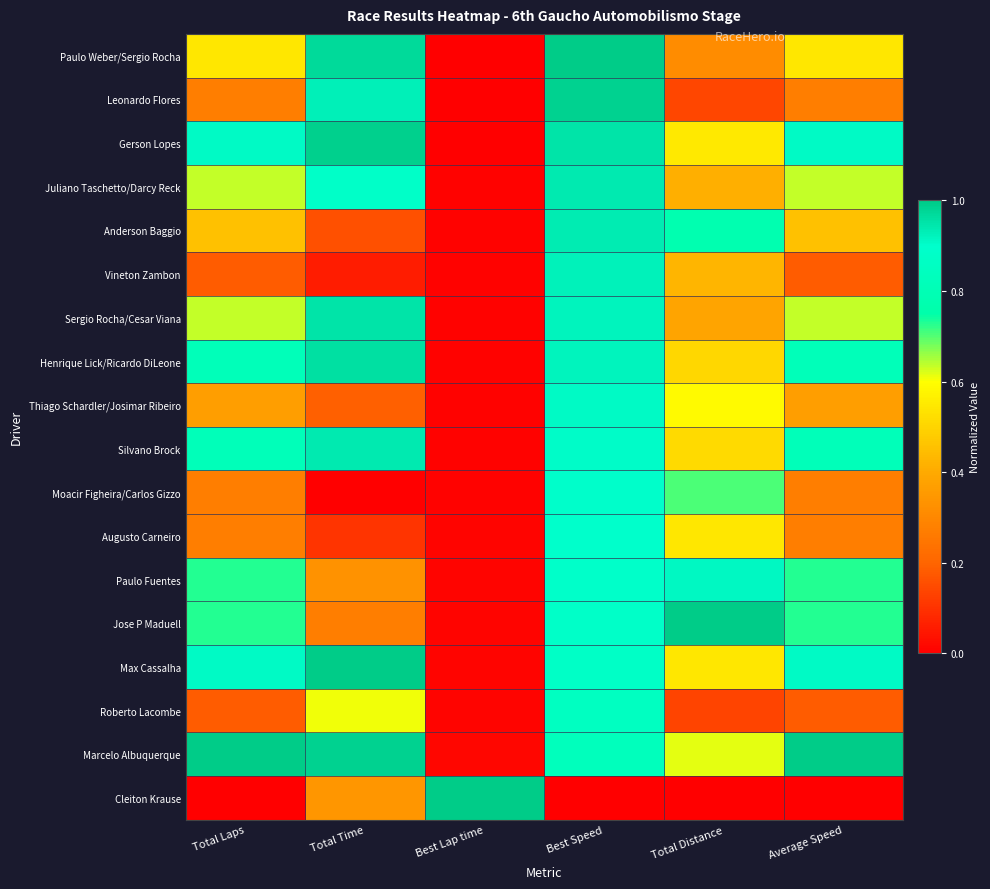

Reading left to right, transcribe all the data shown in this chart.

Paulo Weber/Sergio Rocha: Total Laps=0.5	Total Time=1.0	Best Lap time=0.0	Best Speed=1.0	Total Distance=0.3	Average Speed=0.5
Leonardo Flores: Total Laps=0.3	Total Time=0.9	Best Lap time=0.0	Best Speed=1.0	Total Distance=0.1	Average Speed=0.3
Gerson Lopes: Total Laps=0.9	Total Time=1.0	Best Lap time=0.0	Best Speed=1.0	Total Distance=0.6	Average Speed=0.9
Juliano Taschetto/Darcy Reck: Total Laps=0.6	Total Time=0.9	Best Lap time=0.0	Best Speed=0.9	Total Distance=0.4	Average Speed=0.6
Anderson Baggio: Total Laps=0.5	Total Time=0.2	Best Lap time=0.0	Best Speed=0.9	Total Distance=0.8	Average Speed=0.5
Vineton Zambon: Total Laps=0.2	Total Time=0.1	Best Lap time=0.0	Best Speed=0.9	Total Distance=0.4	Average Speed=0.2
Sergio Rocha/Cesar Viana: Total Laps=0.6	Total Time=1.0	Best Lap time=0.0	Best Speed=0.9	Total Distance=0.4	Average Speed=0.6
Henrique Lick/Ricardo DiLeone: Total Laps=0.8	Total Time=1.0	Best Lap time=0.0	Best Speed=0.9	Total Distance=0.5	Average Speed=0.8
Thiago Schardler/Josimar Ribeiro: Total Laps=0.4	Total Time=0.2	Best Lap time=0.0	Best Speed=0.9	Total Distance=0.6	Average Speed=0.4
Silvano Brock: Total Laps=0.8	Total Time=0.9	Best Lap time=0.0	Best Speed=0.9	Total Distance=0.5	Average Speed=0.8
Moacir Figheira/Carlos Gizzo: Total Laps=0.3	Total Time=0.0	Best Lap time=0.0	Best Speed=0.9	Total Distance=0.7	Average Speed=0.3
Augusto Carneiro: Total Laps=0.3	Total Time=0.1	Best Lap time=0.0	Best Speed=0.9	Total Distance=0.5	Average Speed=0.3
Paulo Fuentes: Total Laps=0.7	Total Time=0.3	Best Lap time=0.0	Best Speed=0.9	Total Distance=0.9	Average Speed=0.7
Jose P Maduell: Total Laps=0.7	Total Time=0.3	Best Lap time=0.0	Best Speed=0.9	Total Distance=1.0	Average Speed=0.7
Max Cassalha: Total Laps=0.9	Total Time=1.0	Best Lap time=0.0	Best Speed=0.9	Total Distance=0.5	Average Speed=0.9
Roberto Lacombe: Total Laps=0.2	Total Time=0.6	Best Lap time=0.0	Best Speed=0.9	Total Distance=0.1	Average Speed=0.2
Marcelo Albuquerque: Total Laps=1.0	Total Time=1.0	Best Lap time=0.0	Best Speed=0.8	Total Distance=0.6	Average Speed=1.0
Cleiton Krause: Total Laps=0.0	Total Time=0.3	Best Lap time=1.0	Best Speed=0.0	Total Distance=0.0	Average Speed=0.0